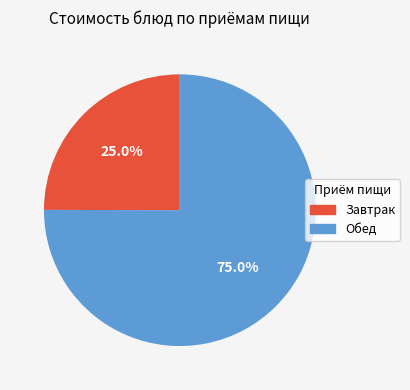

How many slices are in this pie chart?

2